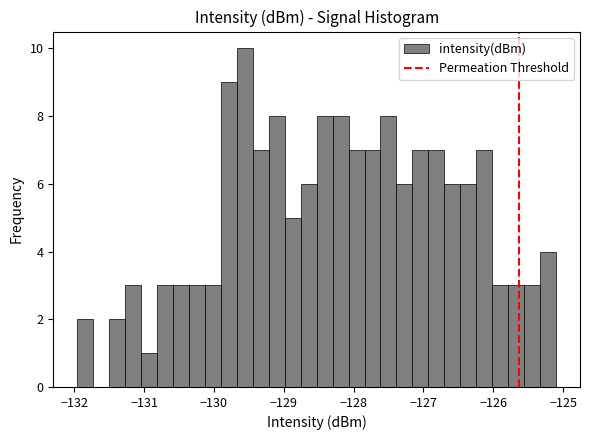

Read against the x-axis, roughly where is the centre of the tallest bar?

-129.6